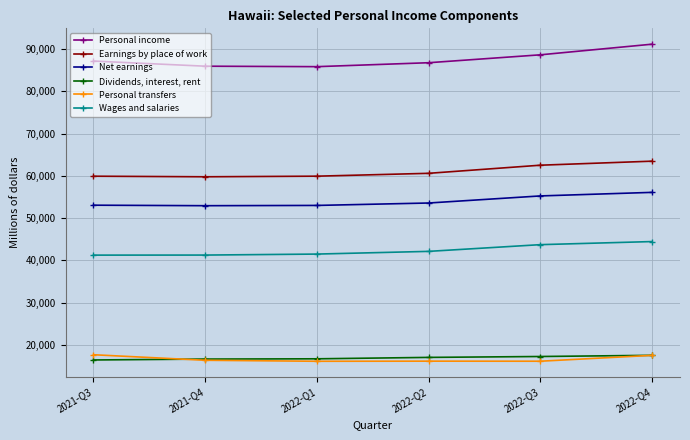

What is the highest value of the Earnings by place of work series?

63476.0